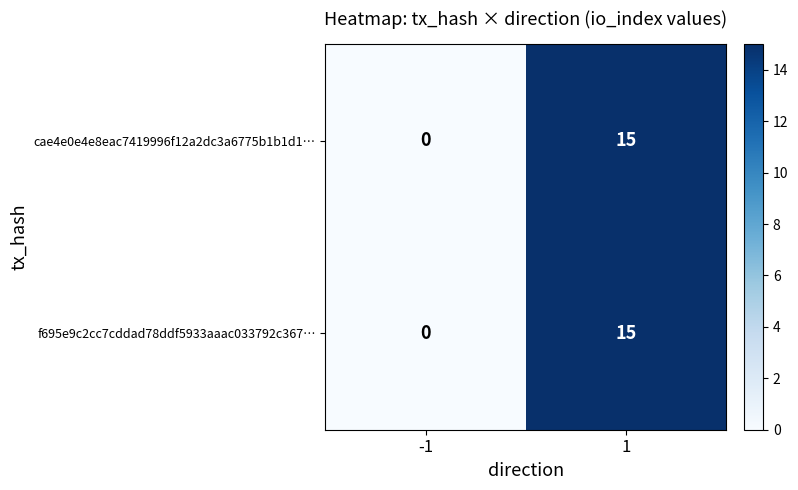

What is the maximum value for f695e9c2cc7cddad78ddf5933aaac033792c367…?

15